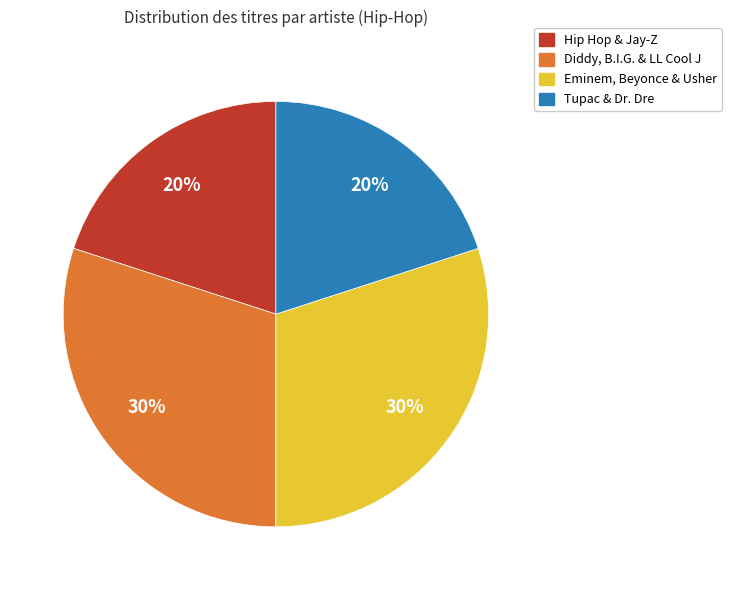

To the nearest percent, what is the average slice percentage?

25%